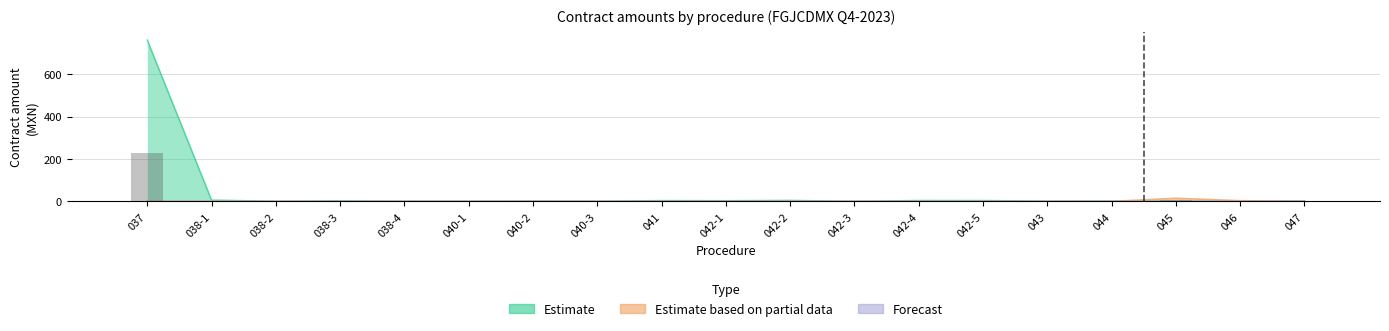

Count the Forecast values in the range 0 to 1.

18